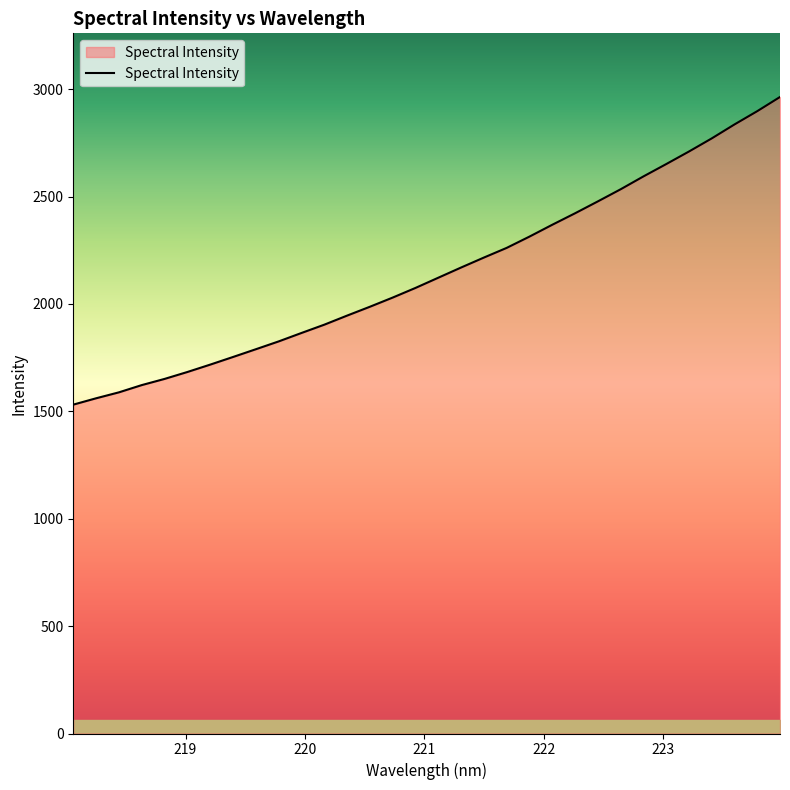

What is the average value?

2150.9